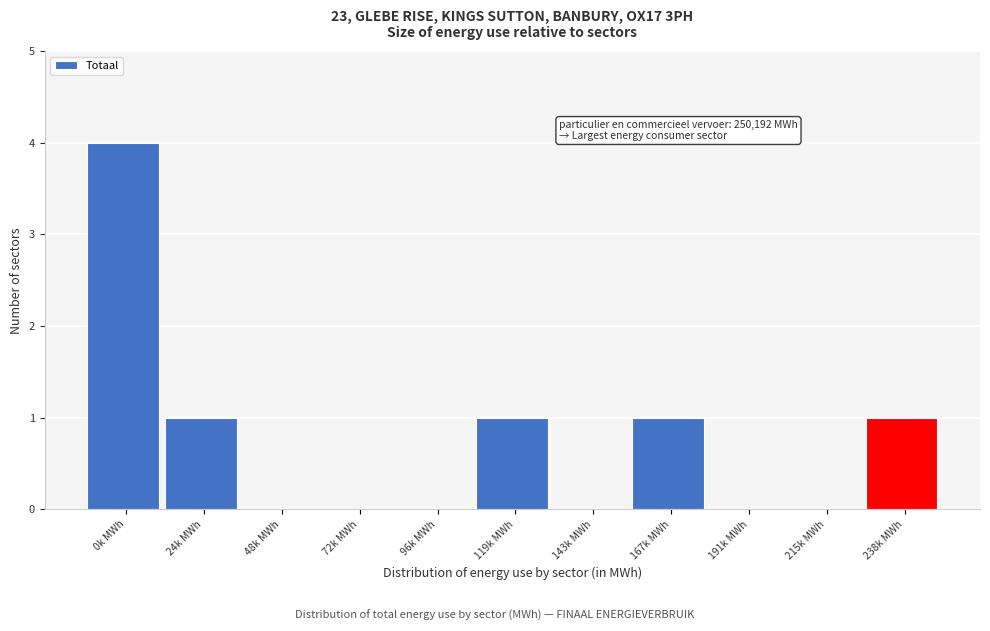

Reading left to right, transcribe all the data shown in this chart.

0k MWh=4	24k MWh=1	48k MWh=0	72k MWh=0	96k MWh=0	119k MWh=1	143k MWh=0	167k MWh=1	191k MWh=0	215k MWh=0	238k MWh=1